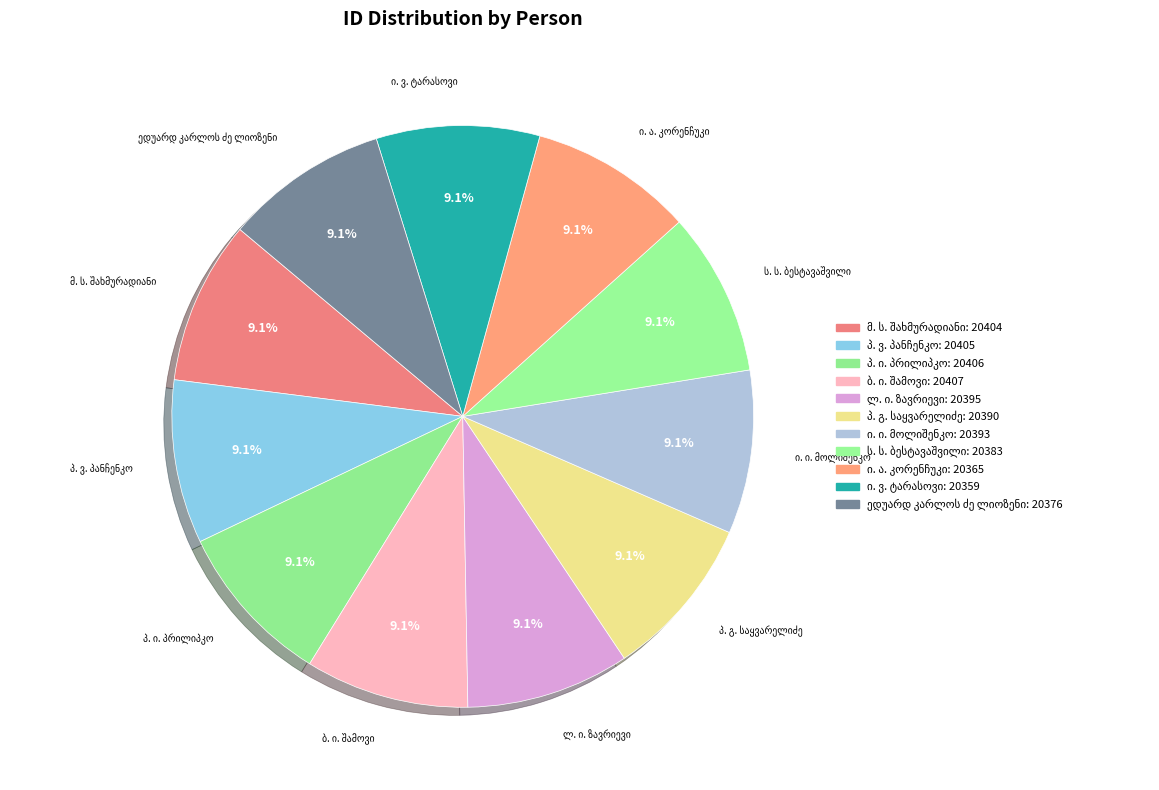

Which slice is the smallest?

ი. ვ. ტარასოვი